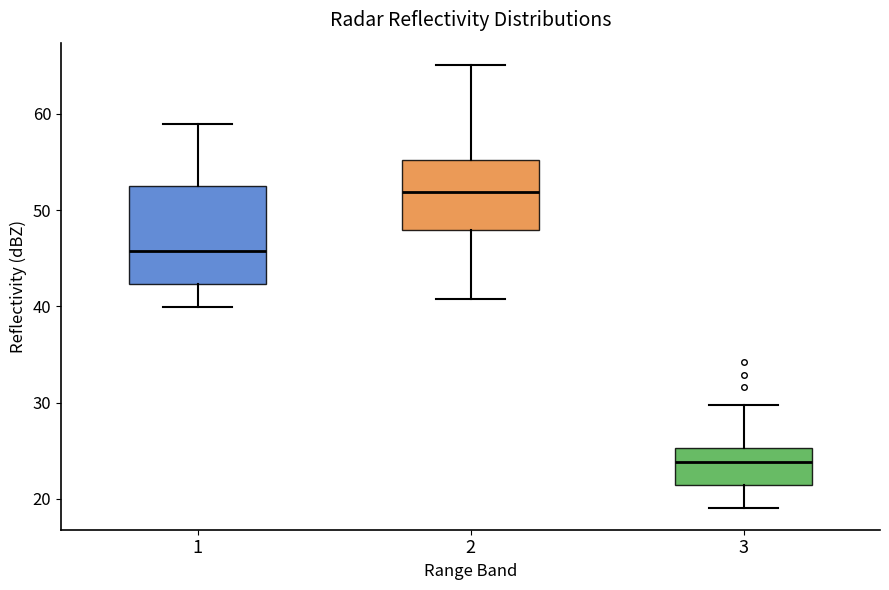

Which box has the highest median line?

2